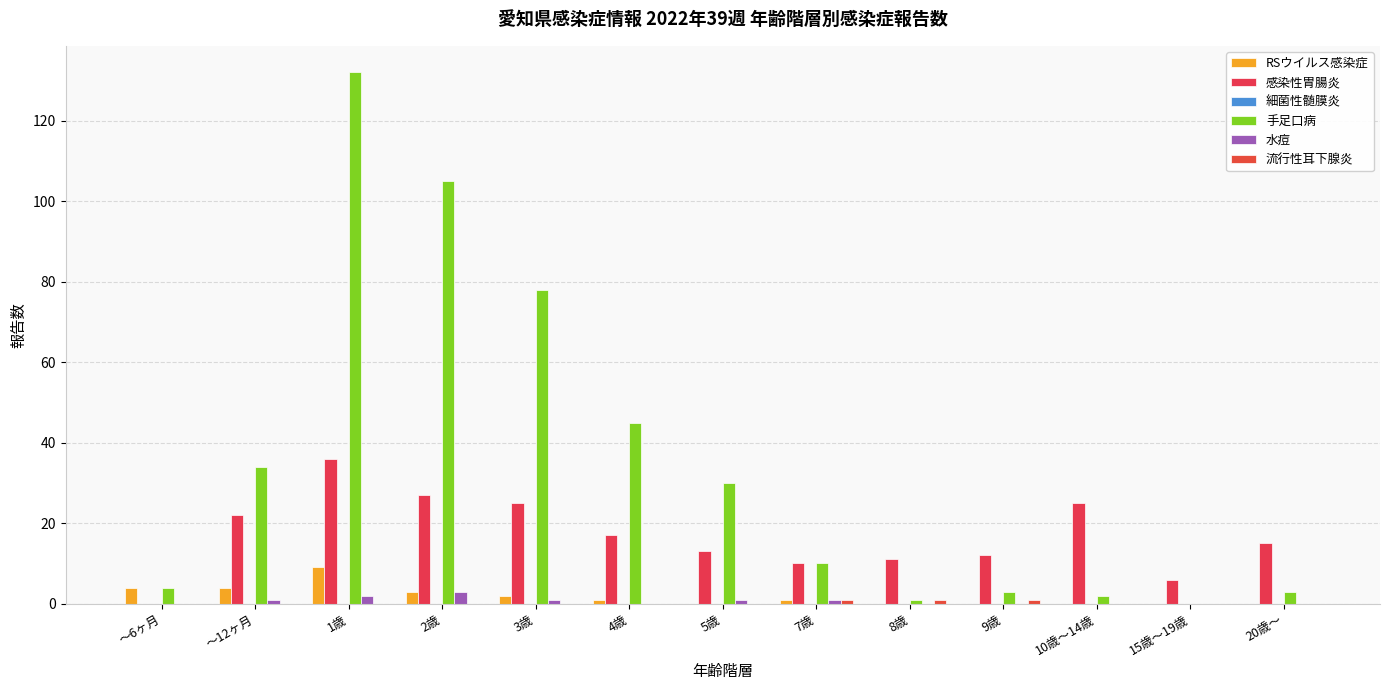

The 手足口病 series shows 34 at ～12ヶ月. True or false?

True